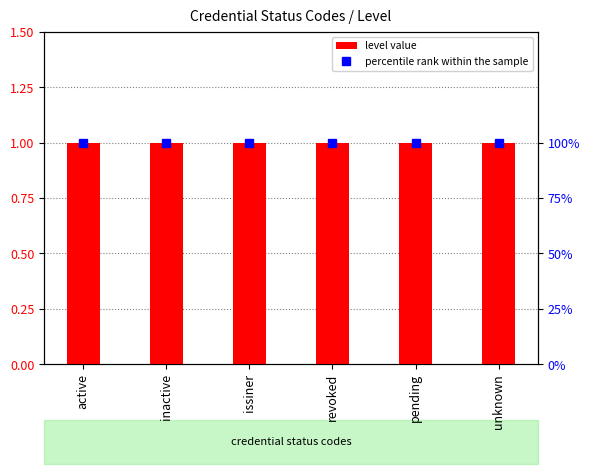

True or false: percentile rank within the sample has a value of 100 at active.

True